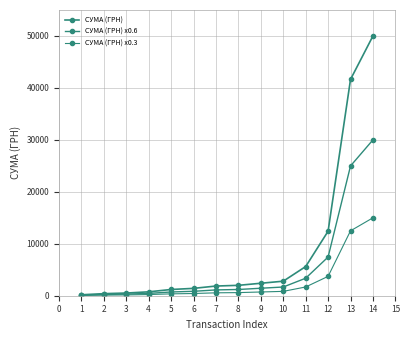

Does the chart have visible grid lines?

Yes